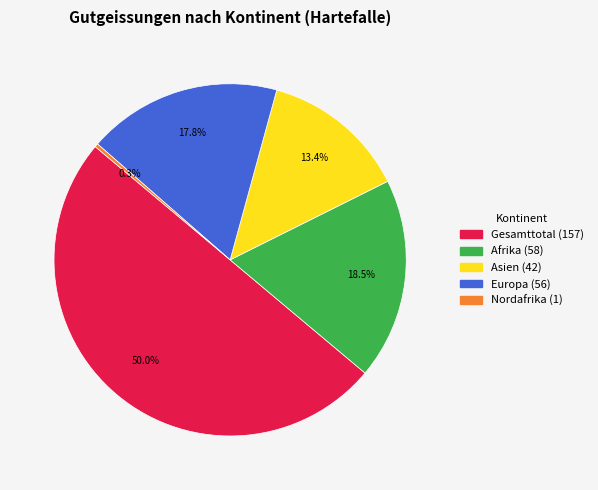

How many slices are in this pie chart?

5